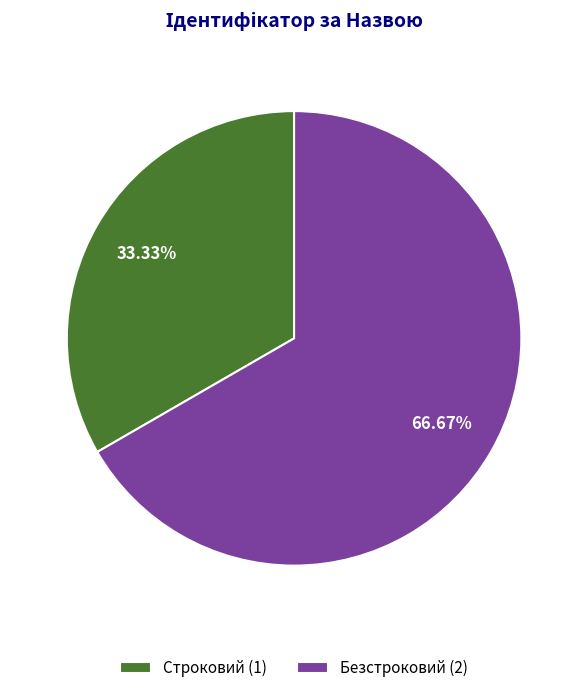

What percentage is the Безстроковий slice, to the nearest percent?

67%